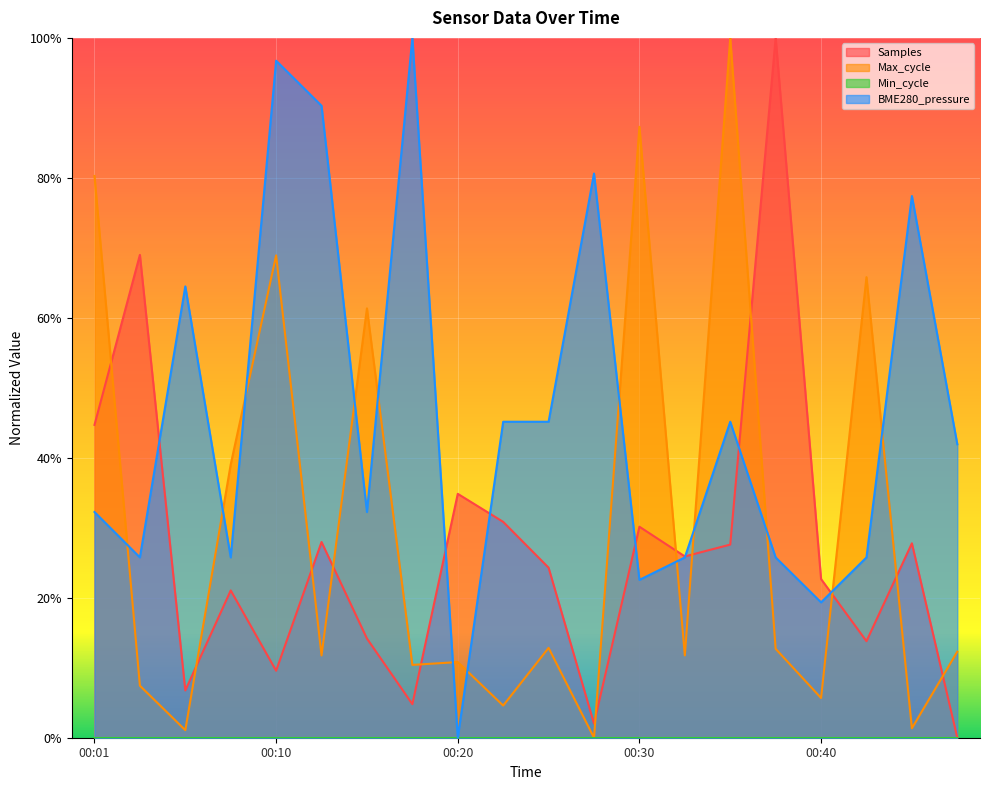

What is the difference between the BME280_pressure values at 00:40 and 00:10?

0.8